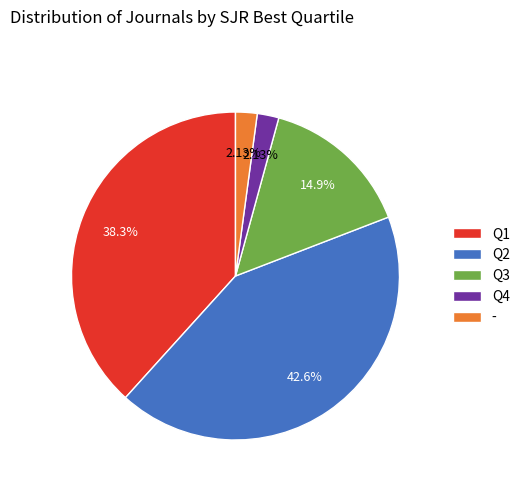

Is there any slice that represents more than half of the pie?

No